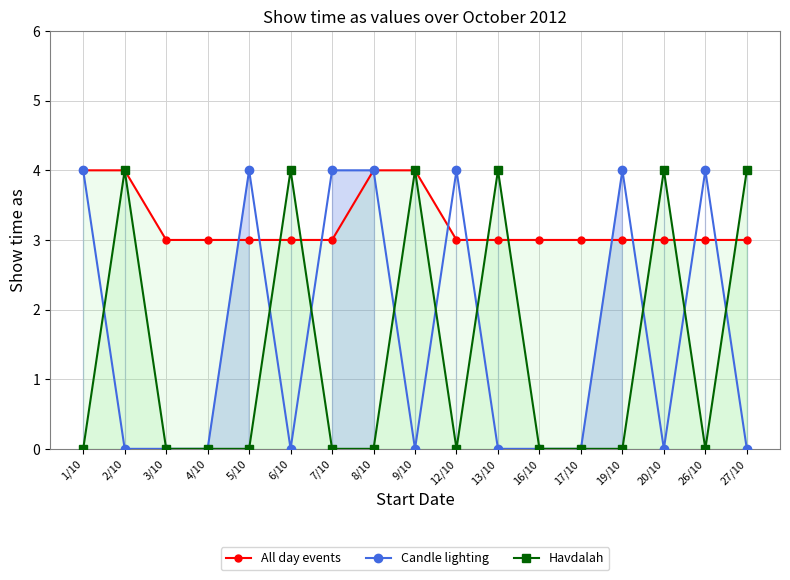

Which series has the largest total across all categories?

All day events